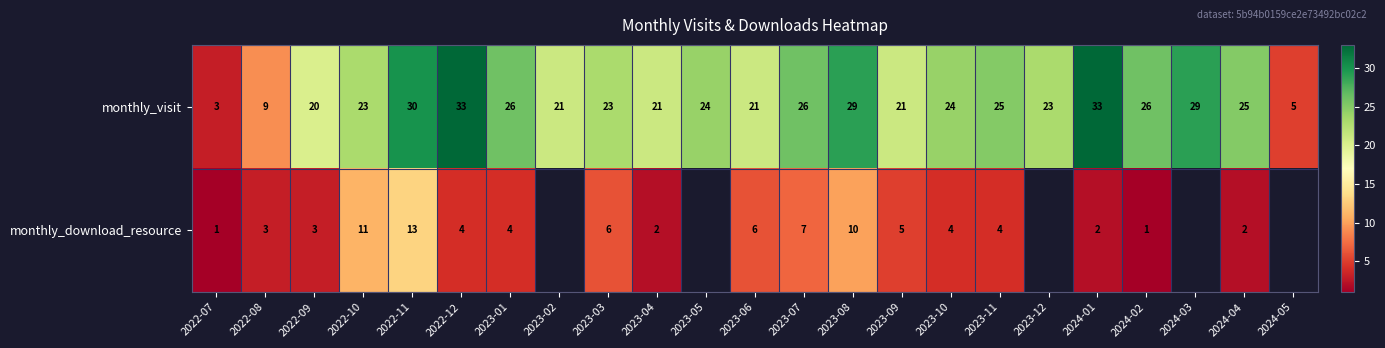

What is the minimum value for monthly_visit?

3